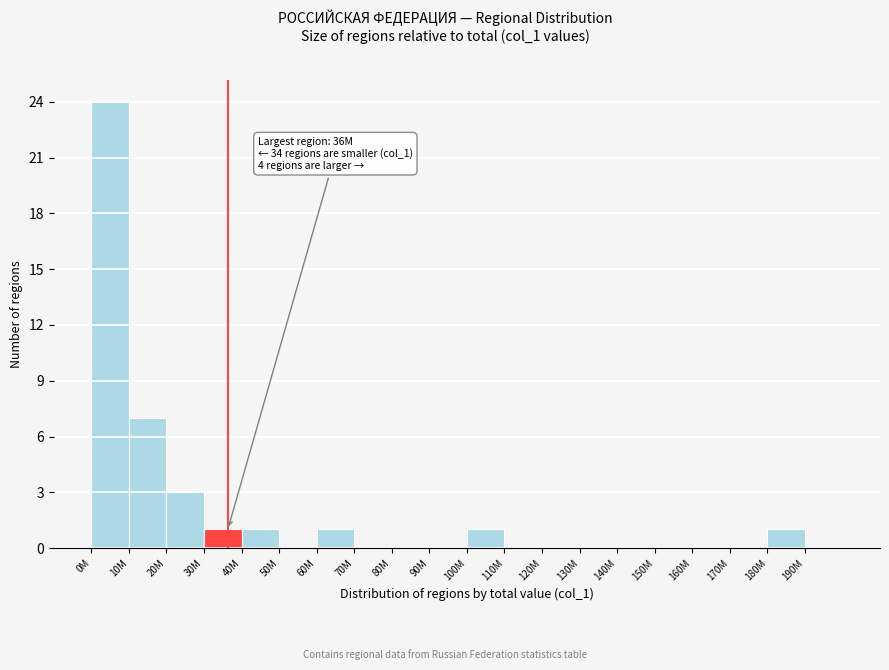

Reading left to right, list all the values displayed in this chart.

0M=24	10M=7	20M=3	30M=1	40M=1	50M=0	60M=1	70M=0	80M=0	90M=0	100M=1	110M=0	120M=0	130M=0	140M=0	150M=0	160M=0	170M=0	180M=1	190M=0